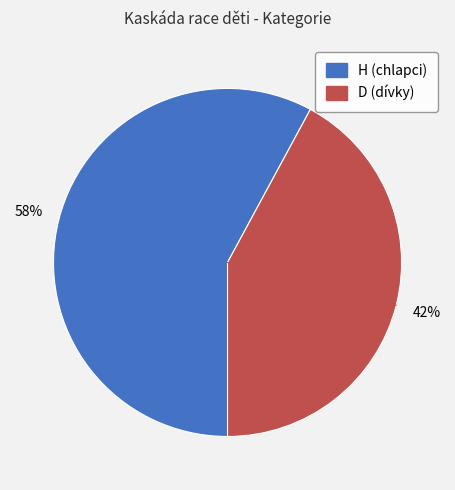

Count the number of slices in the pie.

2